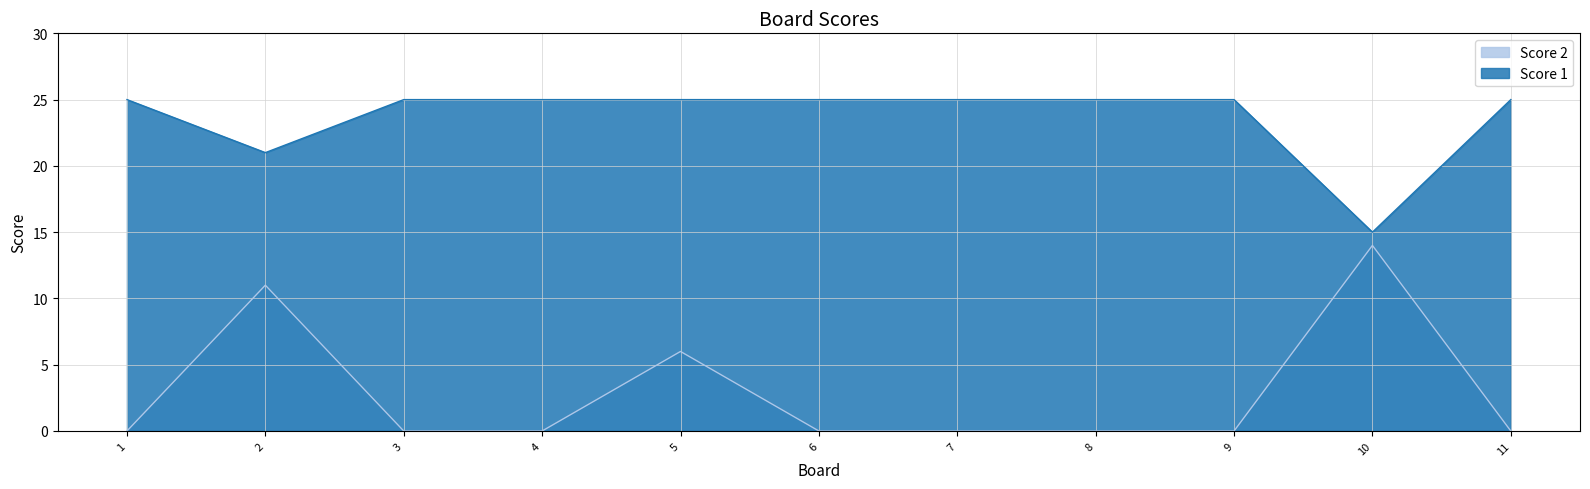

What is the sum of all Score 1 values?

261